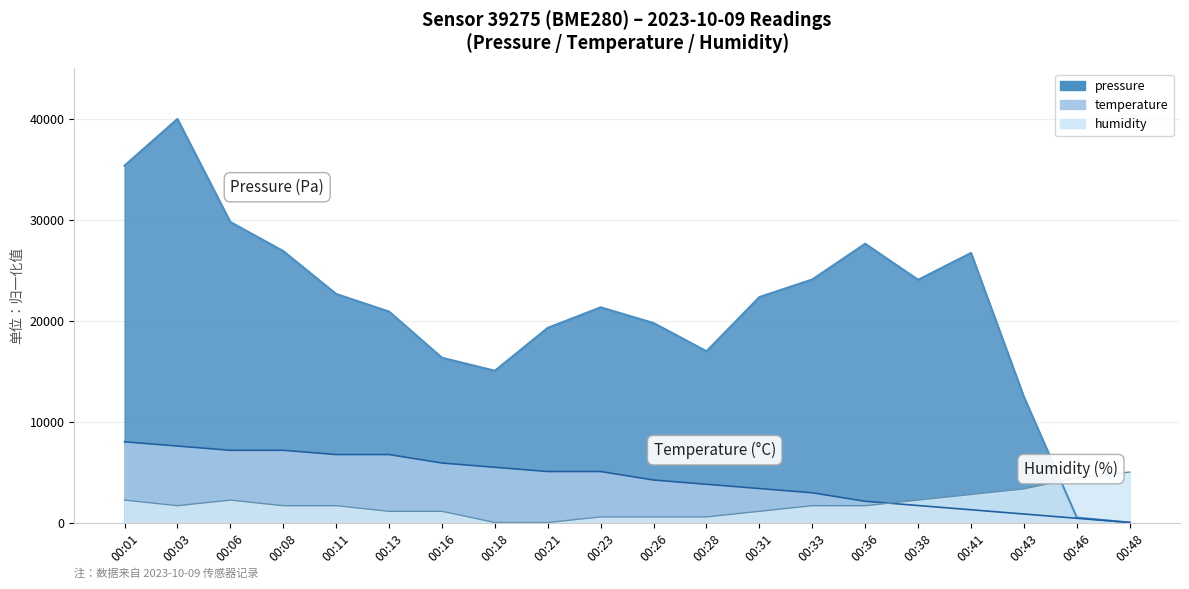

At which label does humidity reach its minimum?

00:18